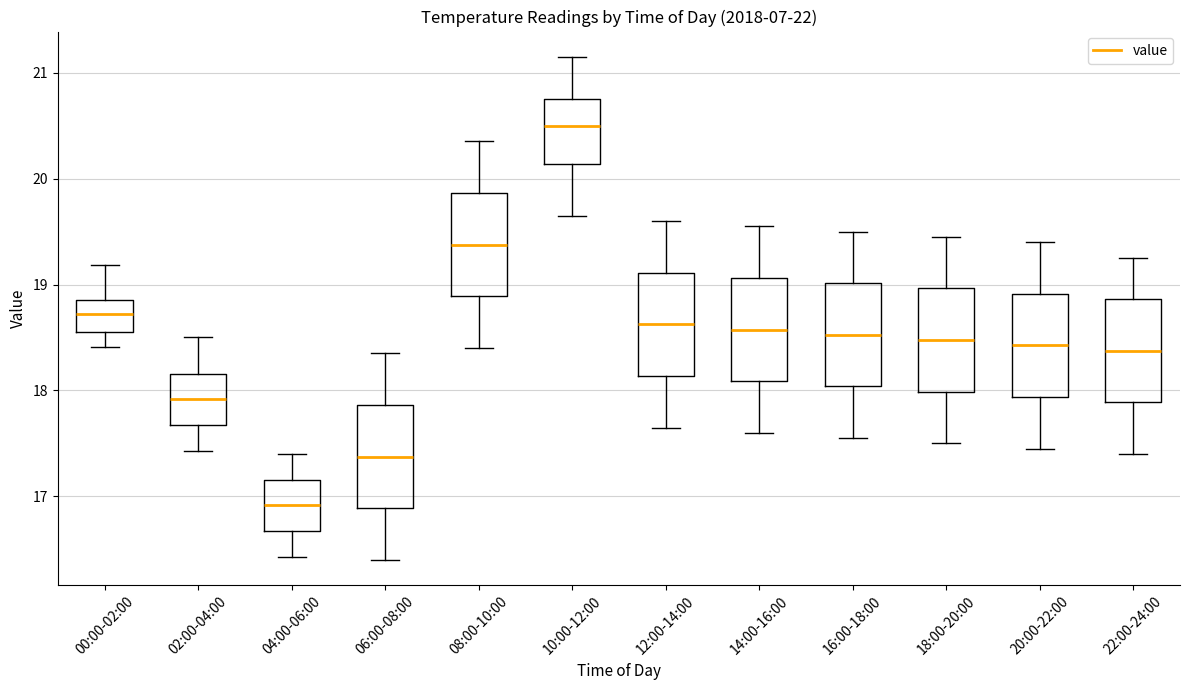

Where does the median line of the box for 16:00-18:00 sit on the y-axis? The values are not printed on the chart, so give them approximately, as read against the axis.

18.5